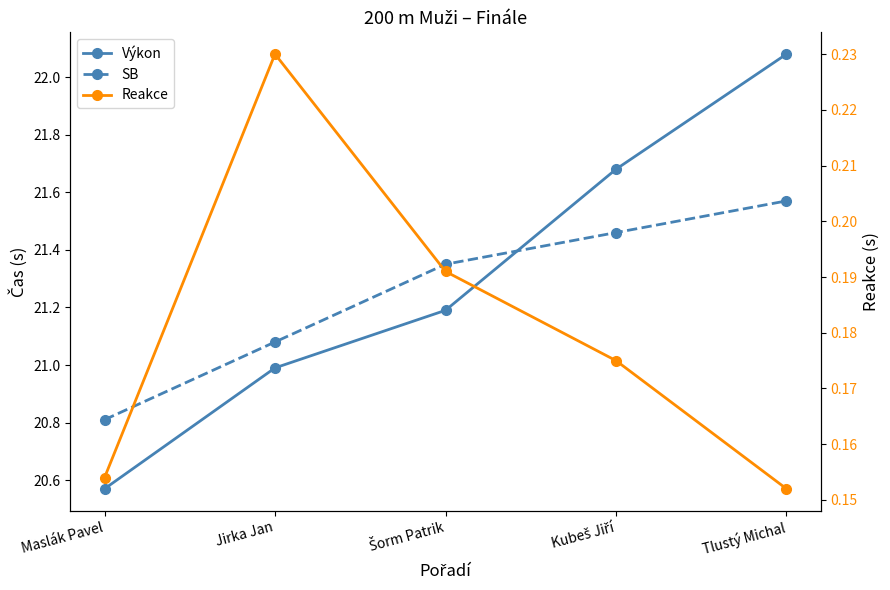

At which label does Výkon first exceed 21?

Šorm Patrik